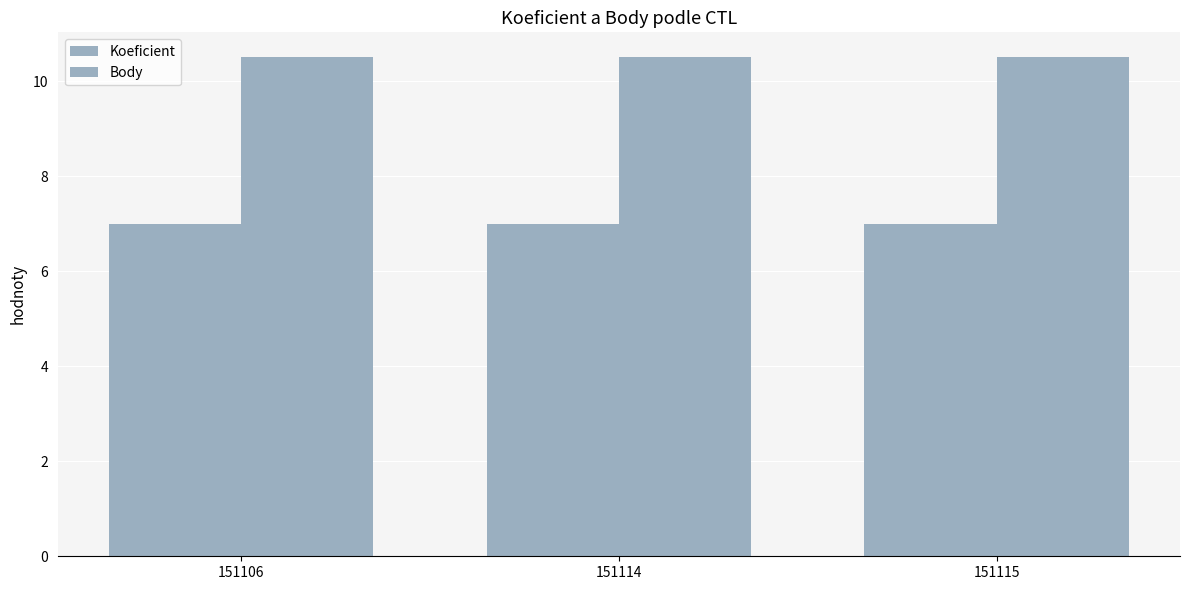

How many series are shown in this chart?

2